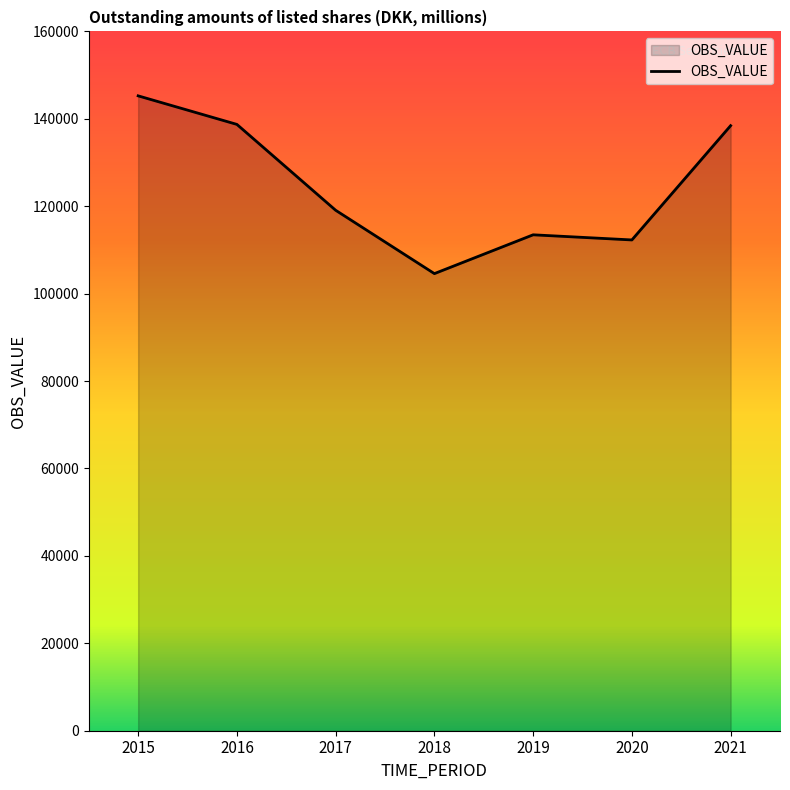

Which category has the lowest value across all series?

2018